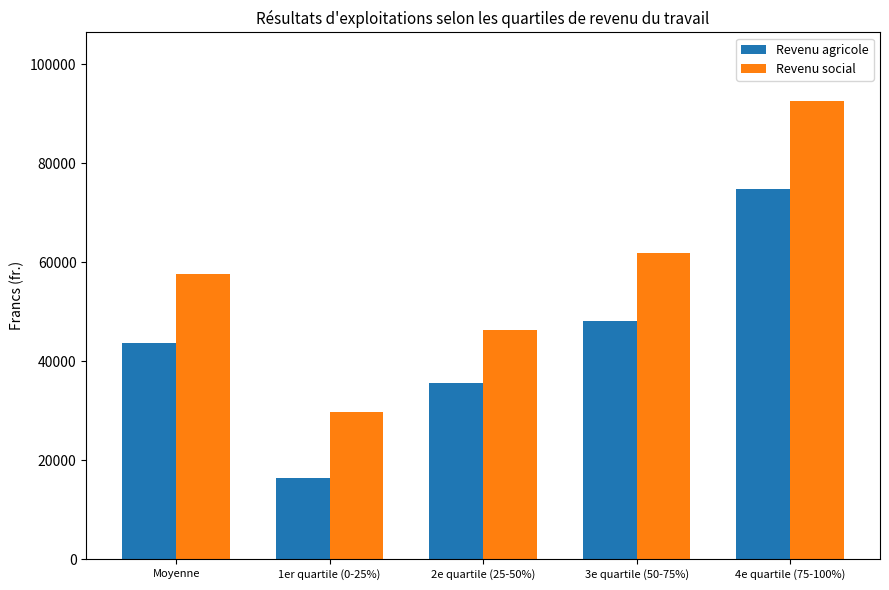

The value of Revenu agricole at Moyenne is 71528. True or false?

False